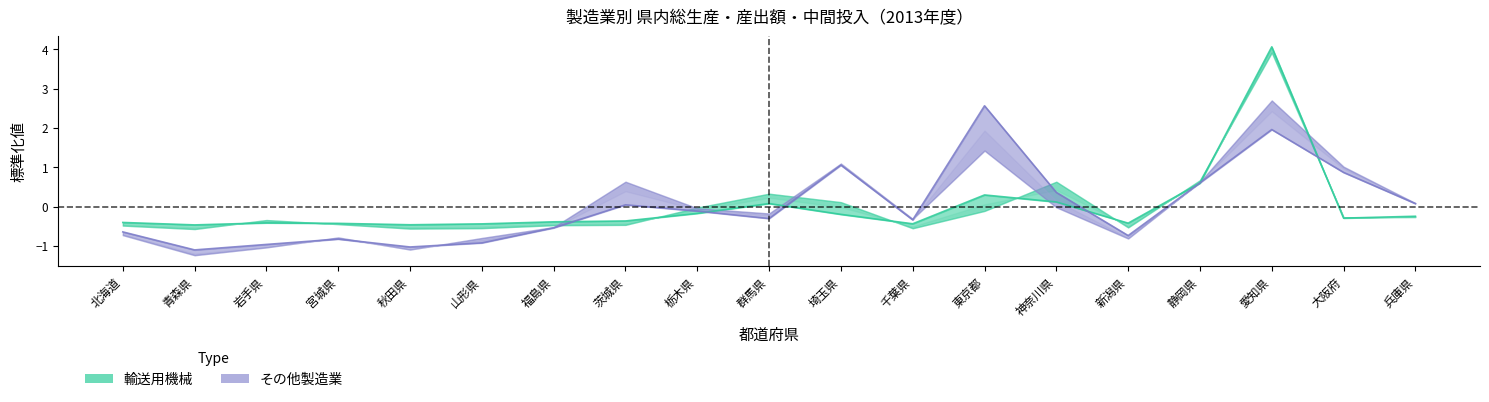

How many lines are shown in the chart?

2